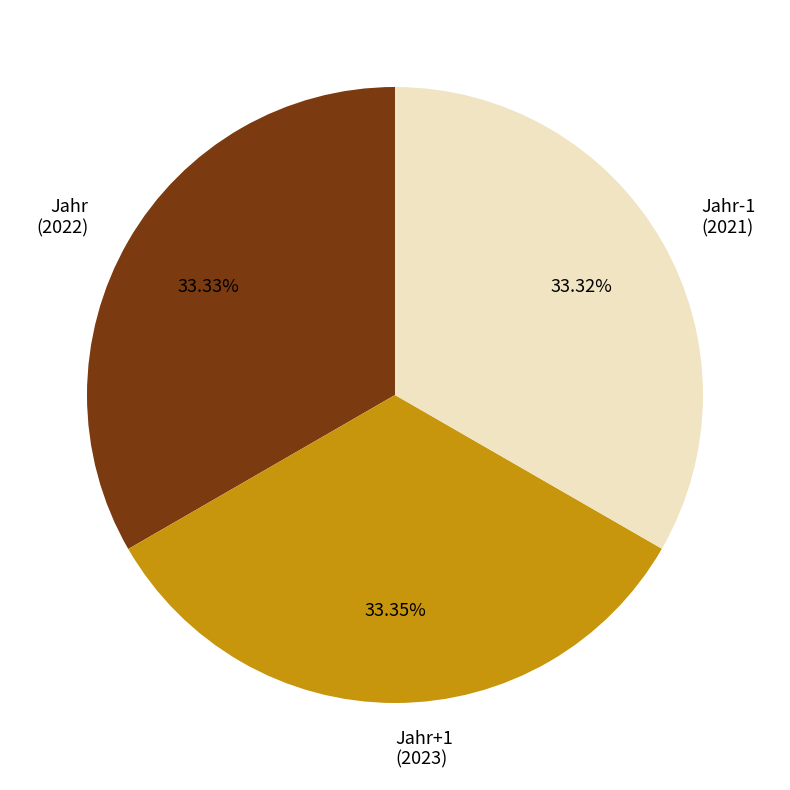

Count the number of slices in the pie.

3